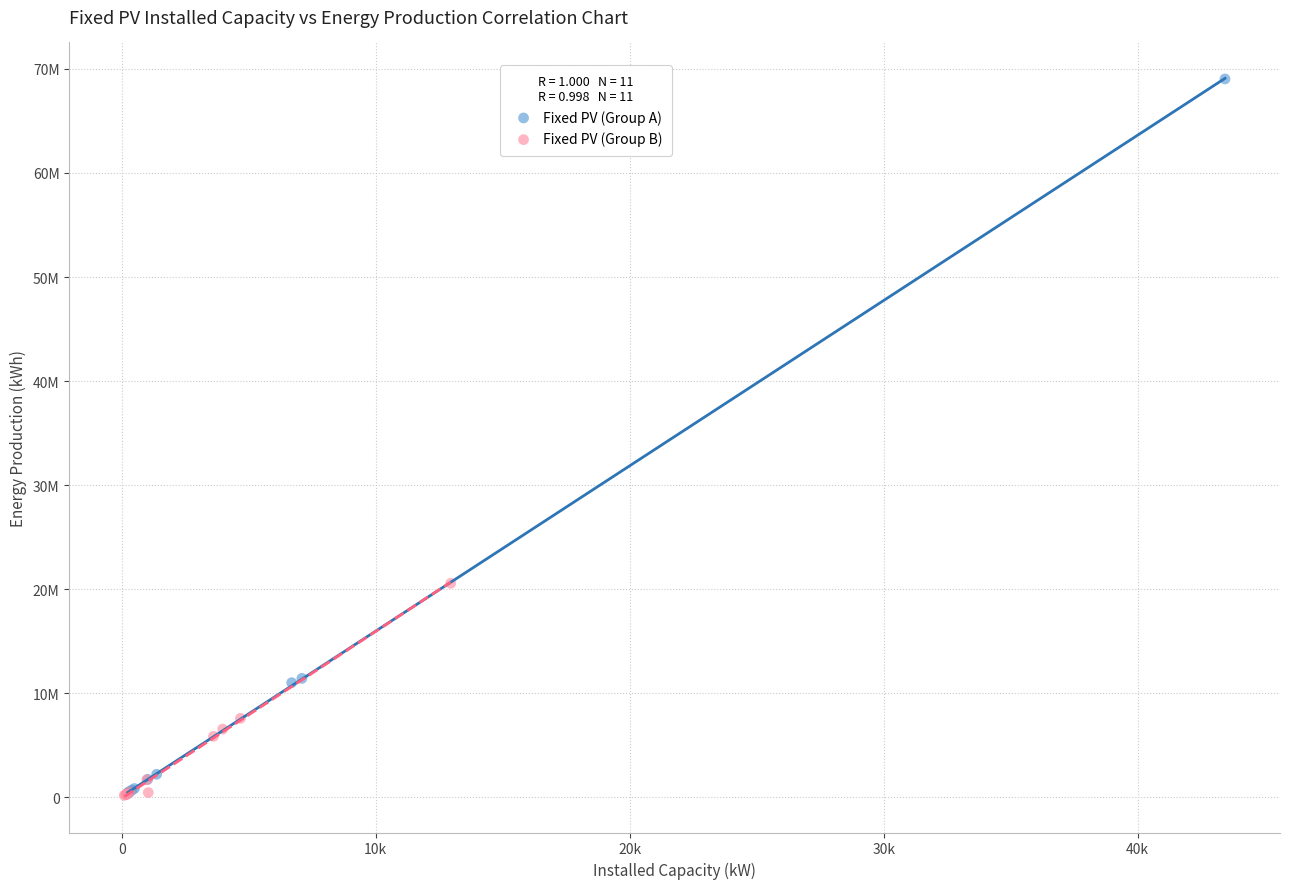

Which series has the widest spread of Y values?

Fixed PV (Group A)